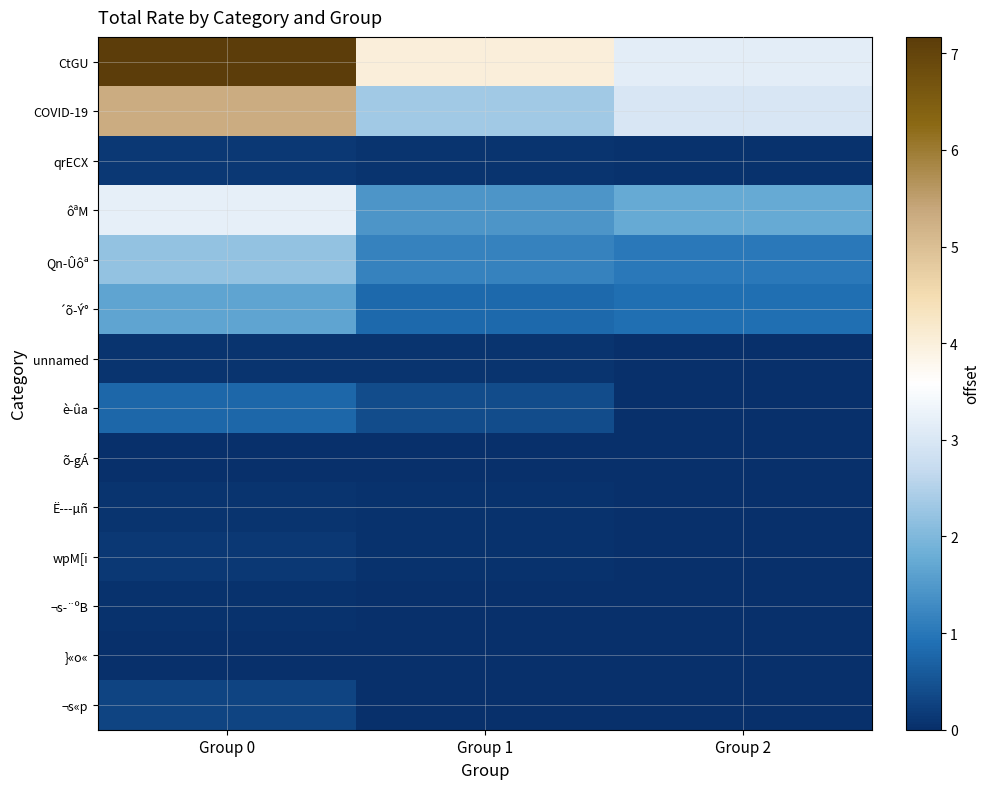

Which series has the largest range (max minus min)?

CtGU